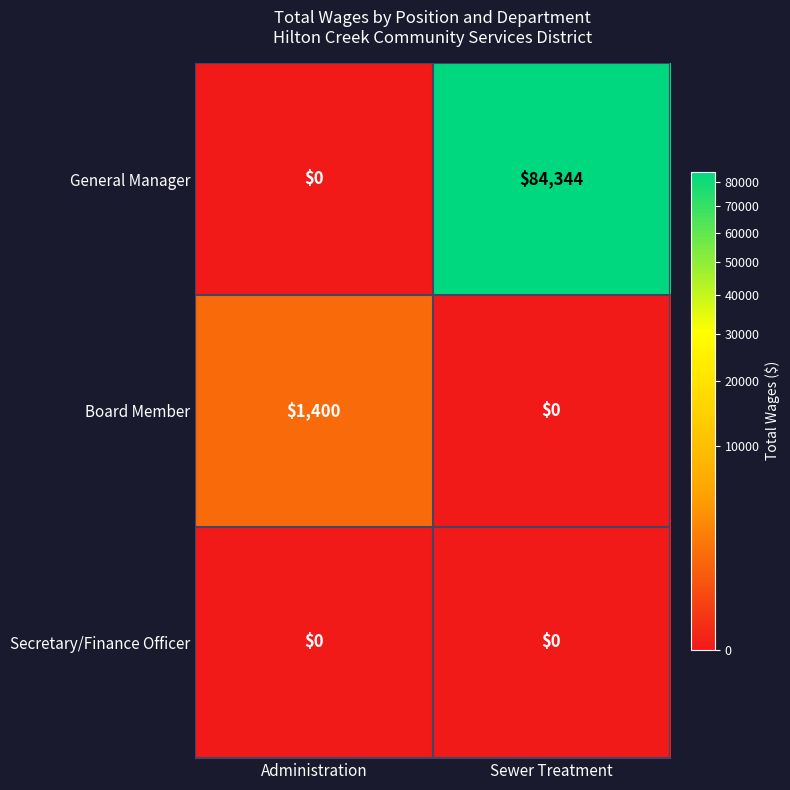

Rank the series by their maximum value, from lowest to highest.

Secretary/Finance Officer, Board Member, General Manager